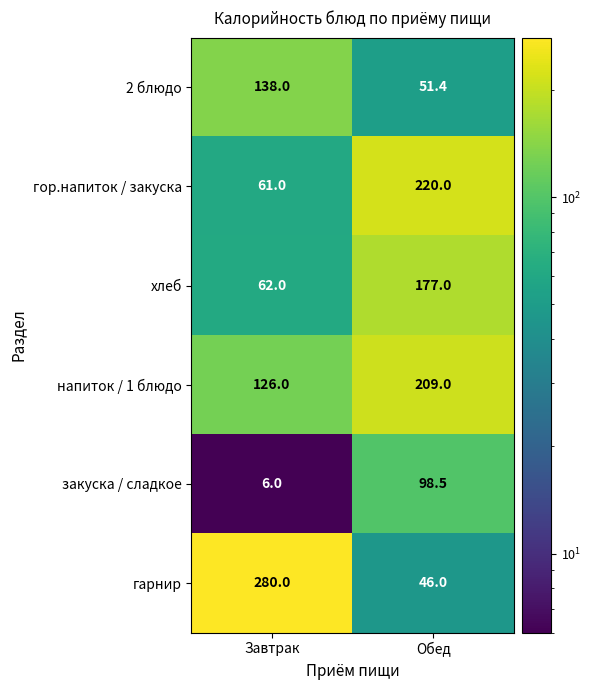

What is the difference between the highest and lowest values at Завтрак?

274.0